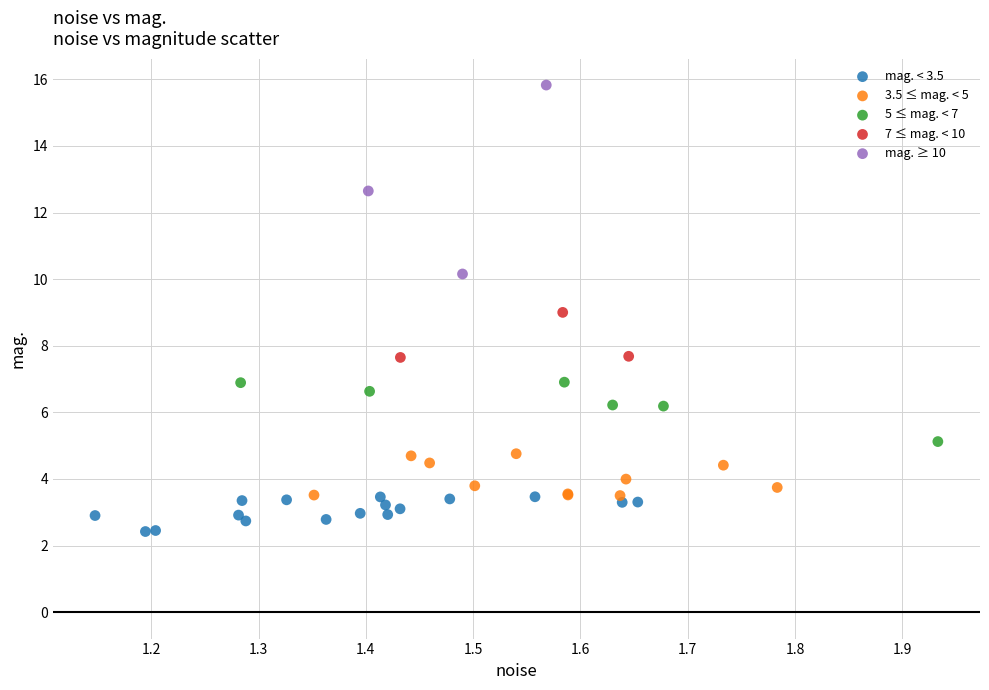

Which series reaches the maximum Y coordinate?

mag. ≥ 10